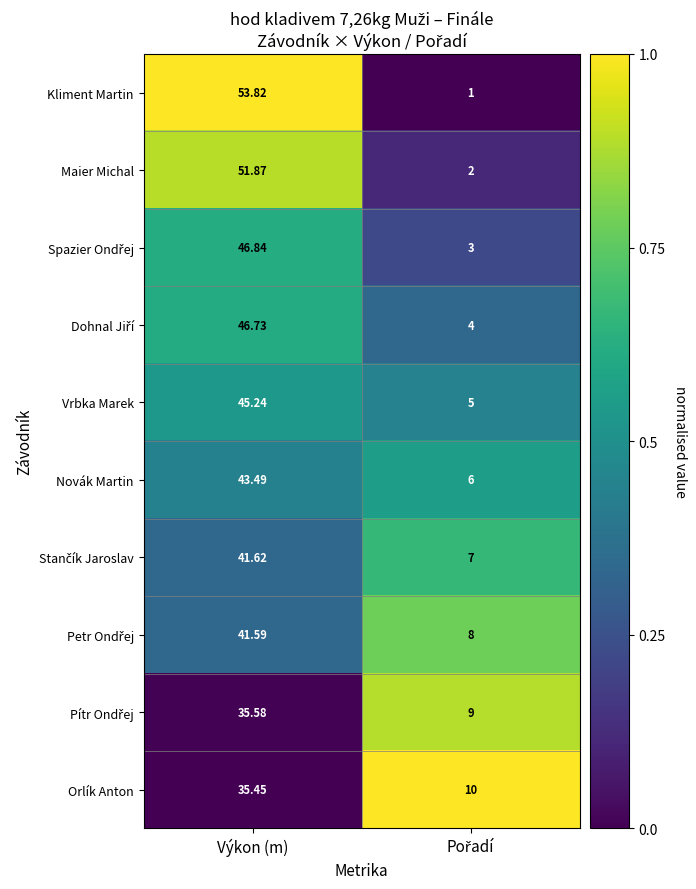

At which category is the sum across all series the highest?

Výkon (m)